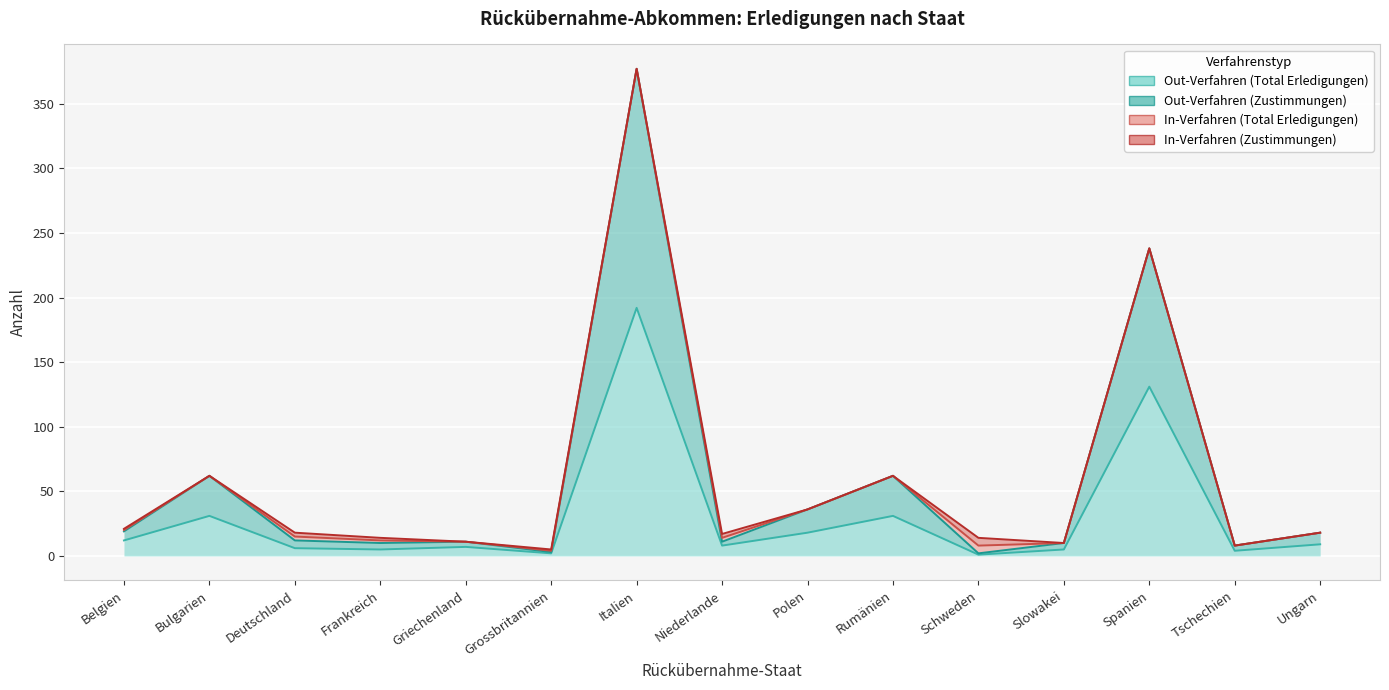

At how many categories does at least one series exceed 147?

2